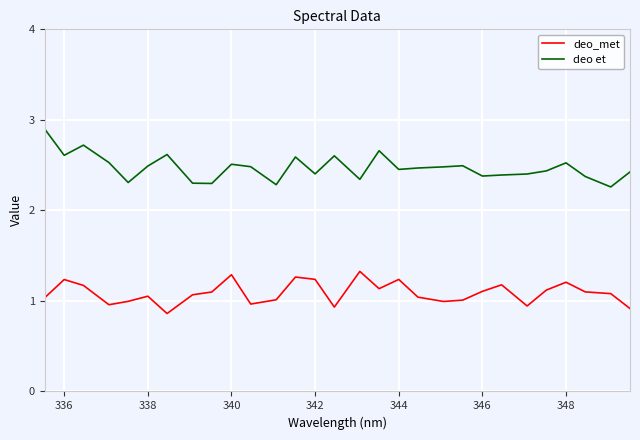

Which series has the largest range (max minus min)?

deo et